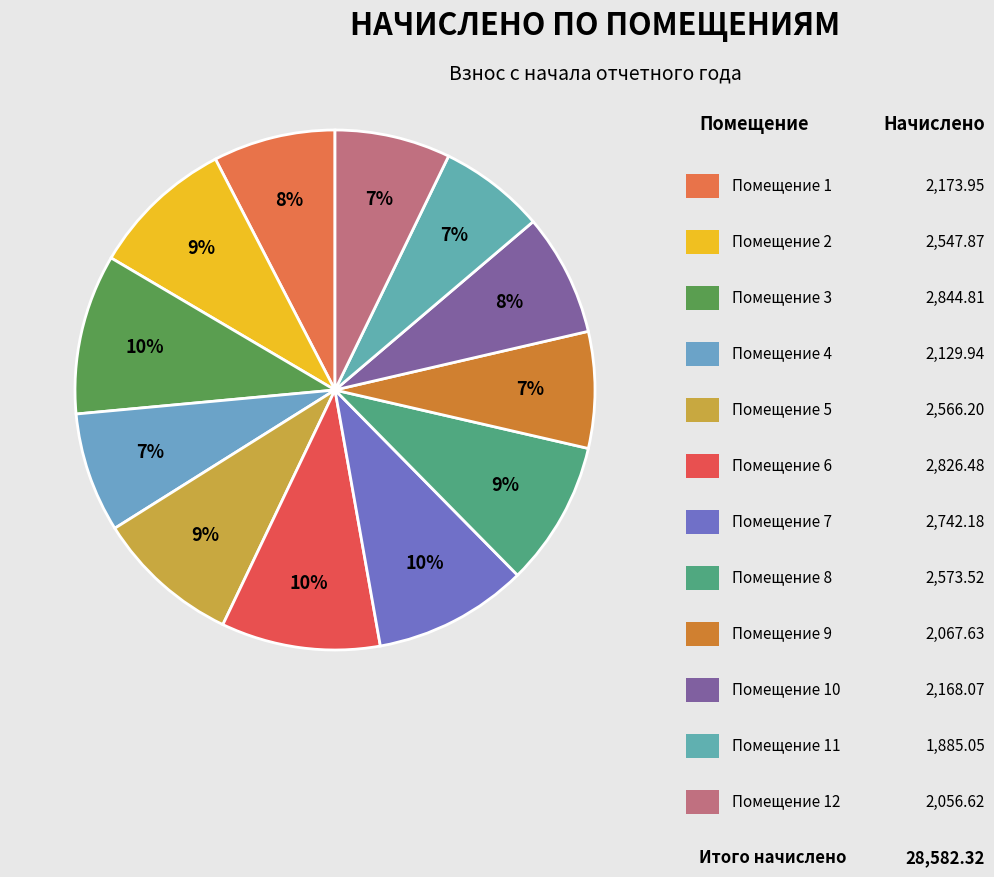

How many slices are in this pie chart?

12